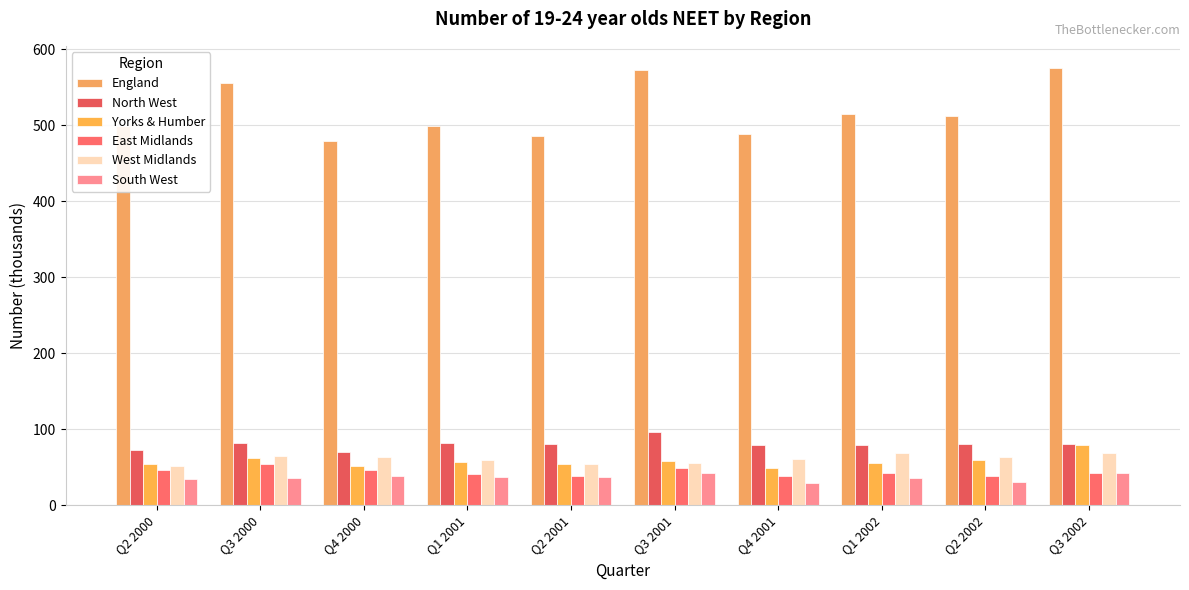

The value of South West at Q2 2000 is 35. True or false?

True